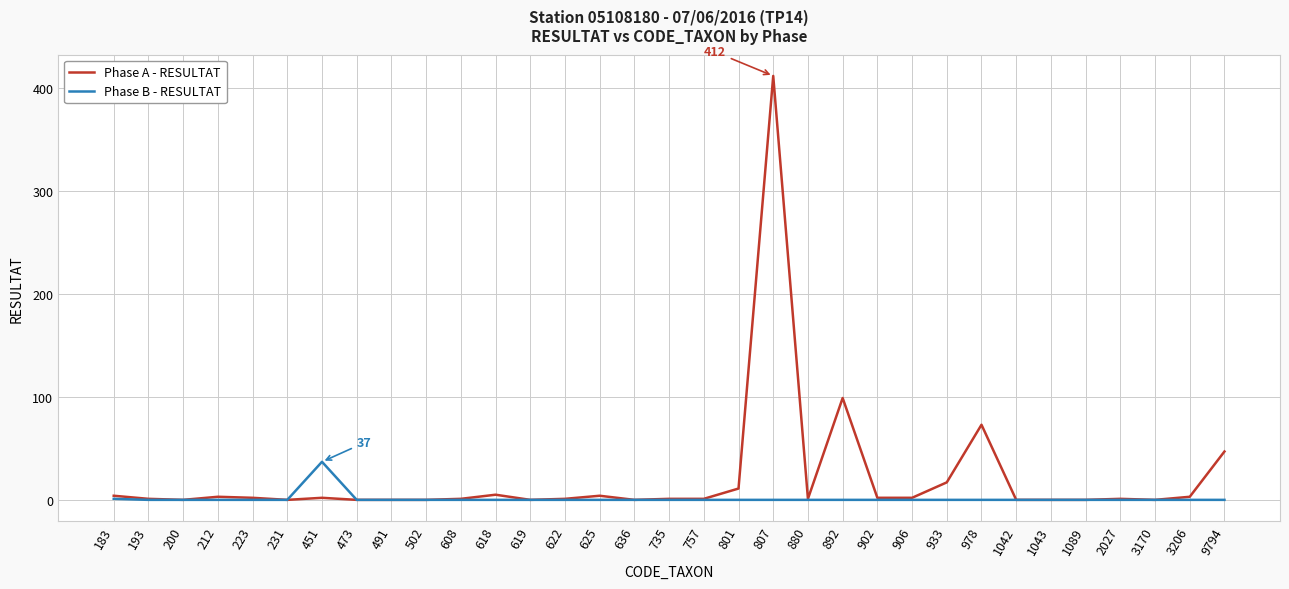

How many categories are shown in the chart?

33